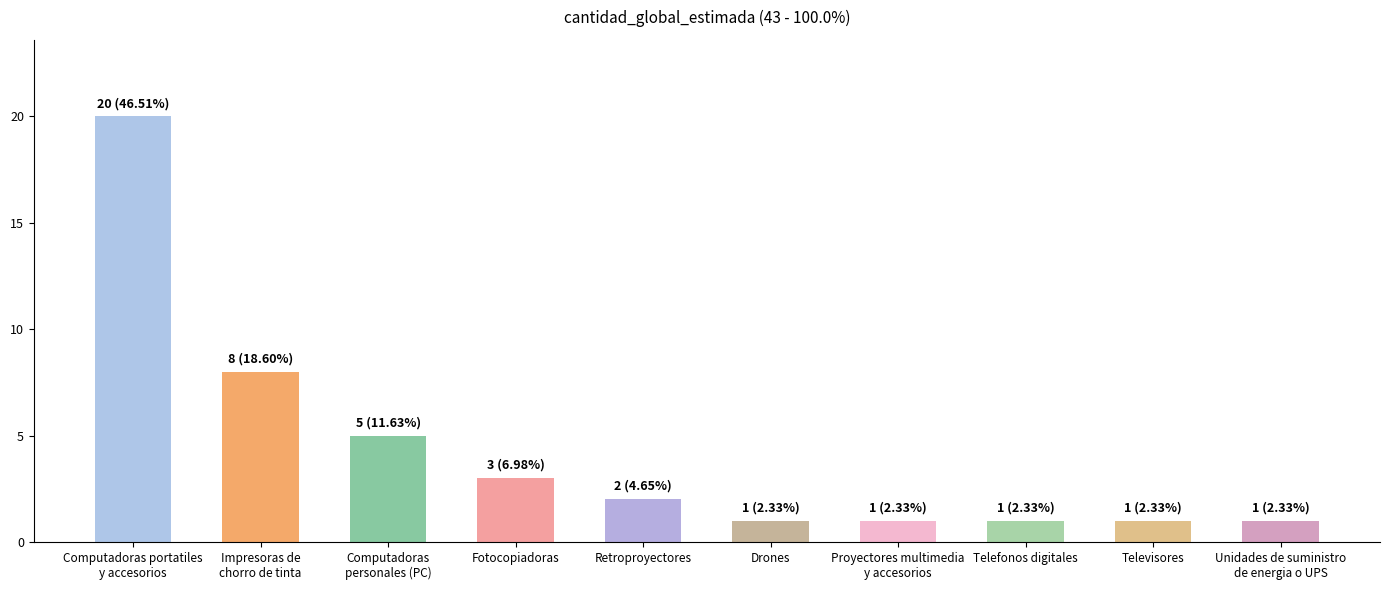

What is the maximum value shown in the chart?

20